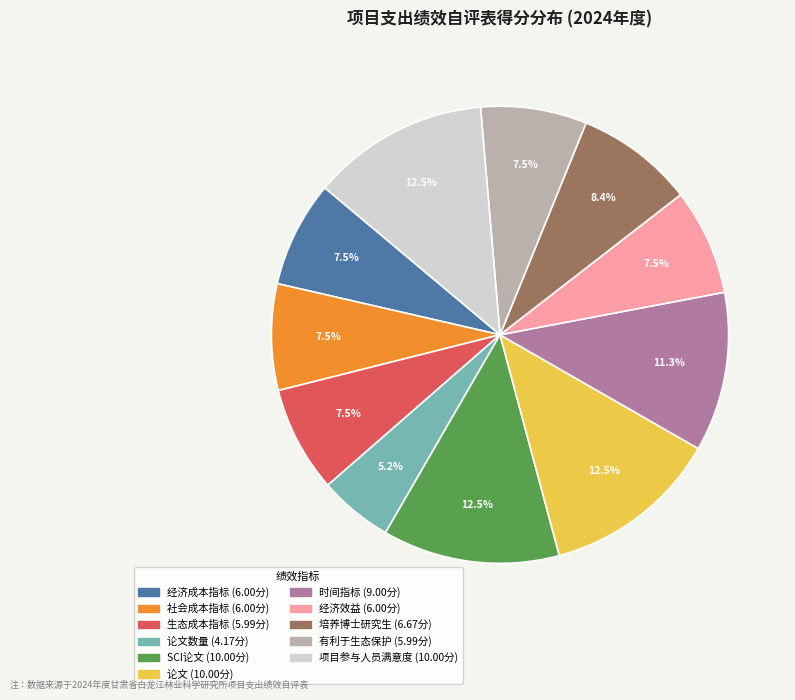

Does any single category account for the majority?

No